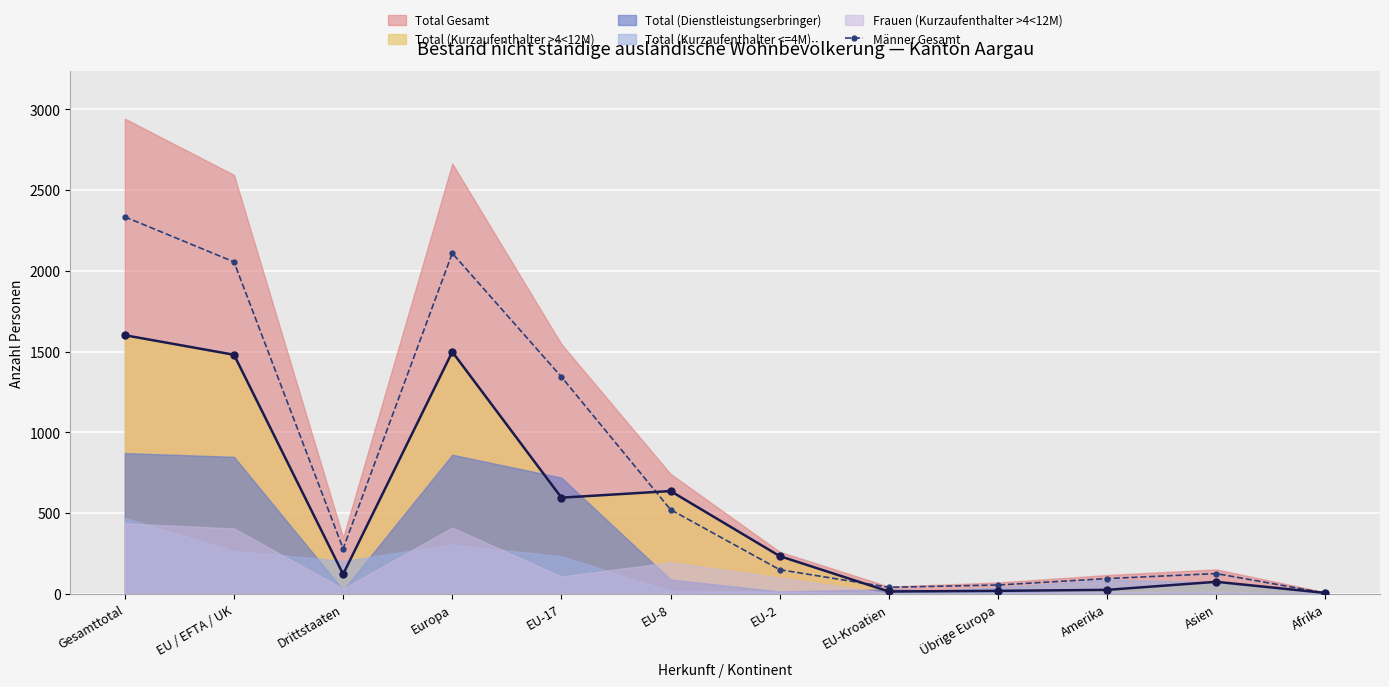

How many lines are shown in the chart?

1